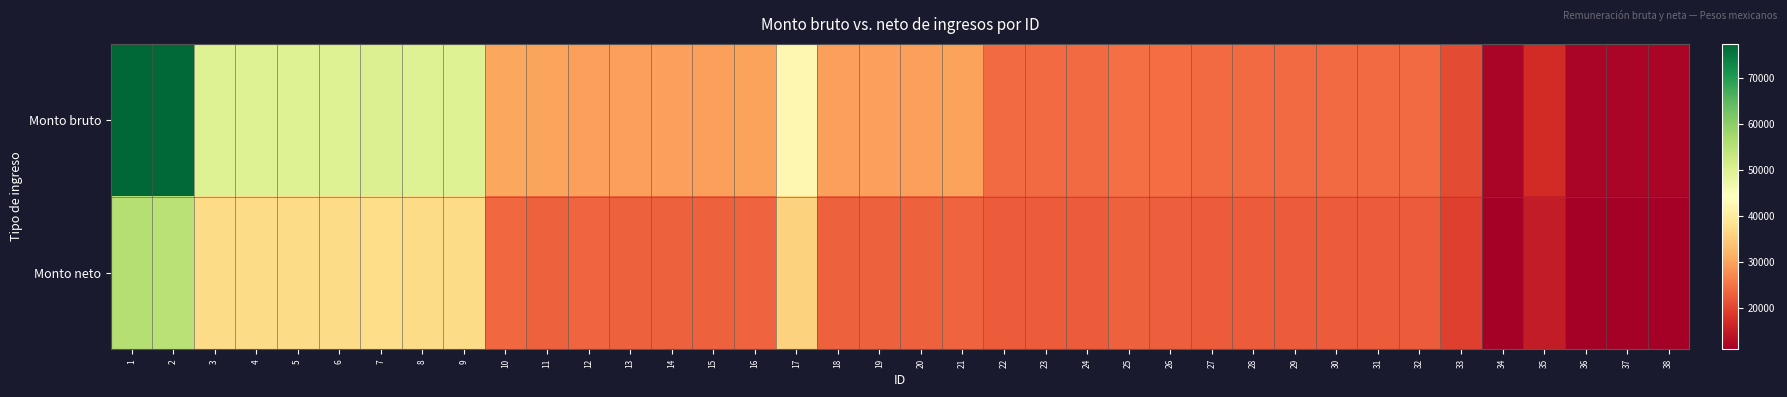

Between 29 and 38, which series saw the biggest shift?

Monto bruto